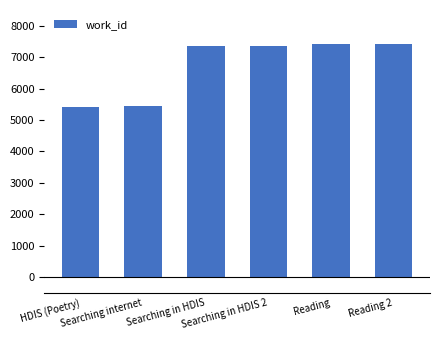

What is the average value?

6739